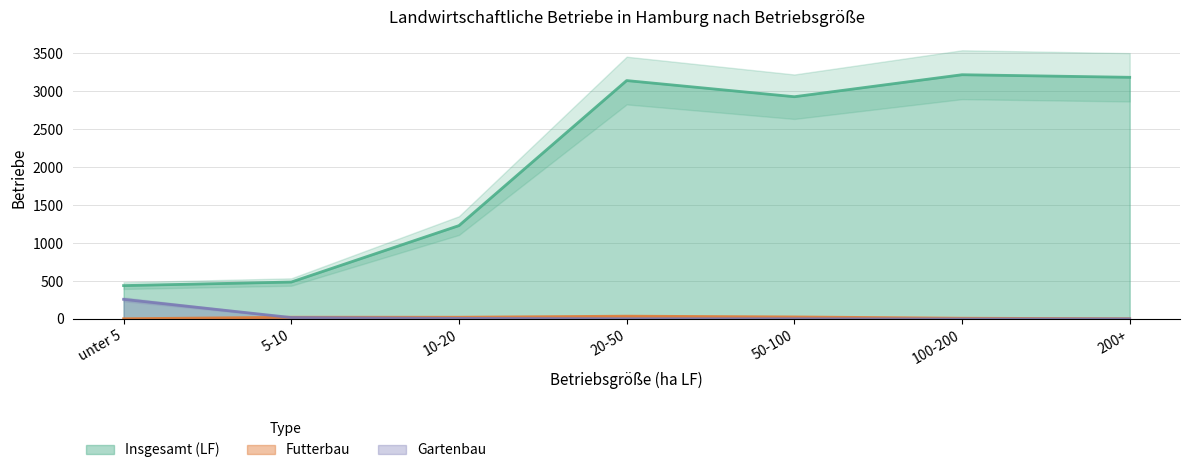

Where is the first local minimum for Insgesamt (LF)?

50-100